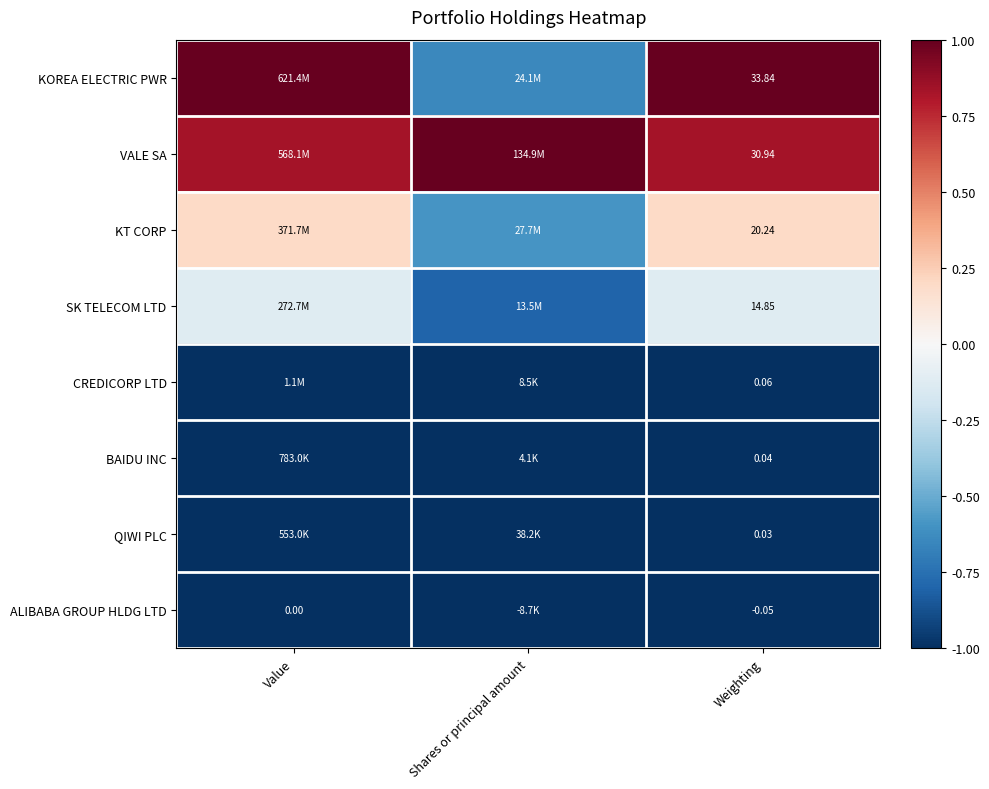

Is the value of KOREA ELECTRIC PWR at Weighting greater than the value of SK TELECOM LTD at Weighting?

Yes